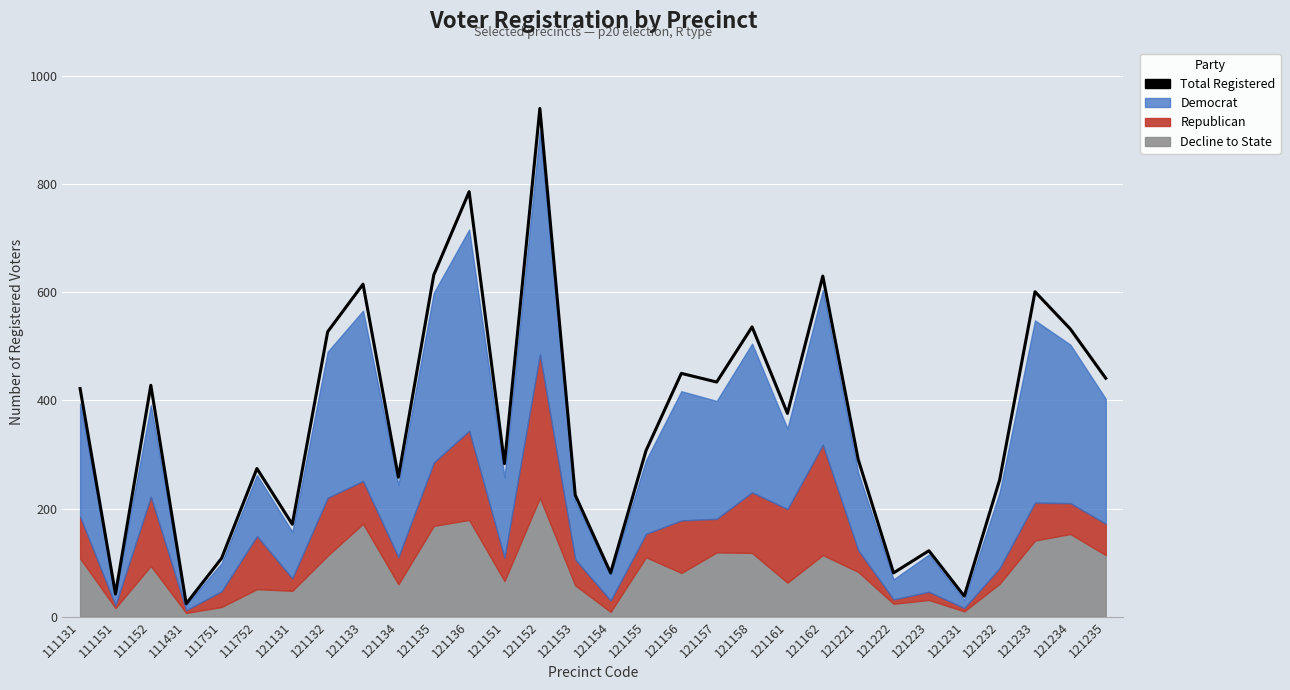

Reading left to right, what are all the values shown in this chart?

111131=422	111151=42	111152=428	111431=24	111751=108	111752=274	121131=171	121132=527	121133=615	121134=258	121135=632	121136=786	121151=283	121152=940	121153=225	121154=81	121155=307	121156=450	121157=434	121158=536	121161=376	121162=630	121221=291	121222=81	121223=122	121231=38	121232=253	121233=601	121234=532	121235=441